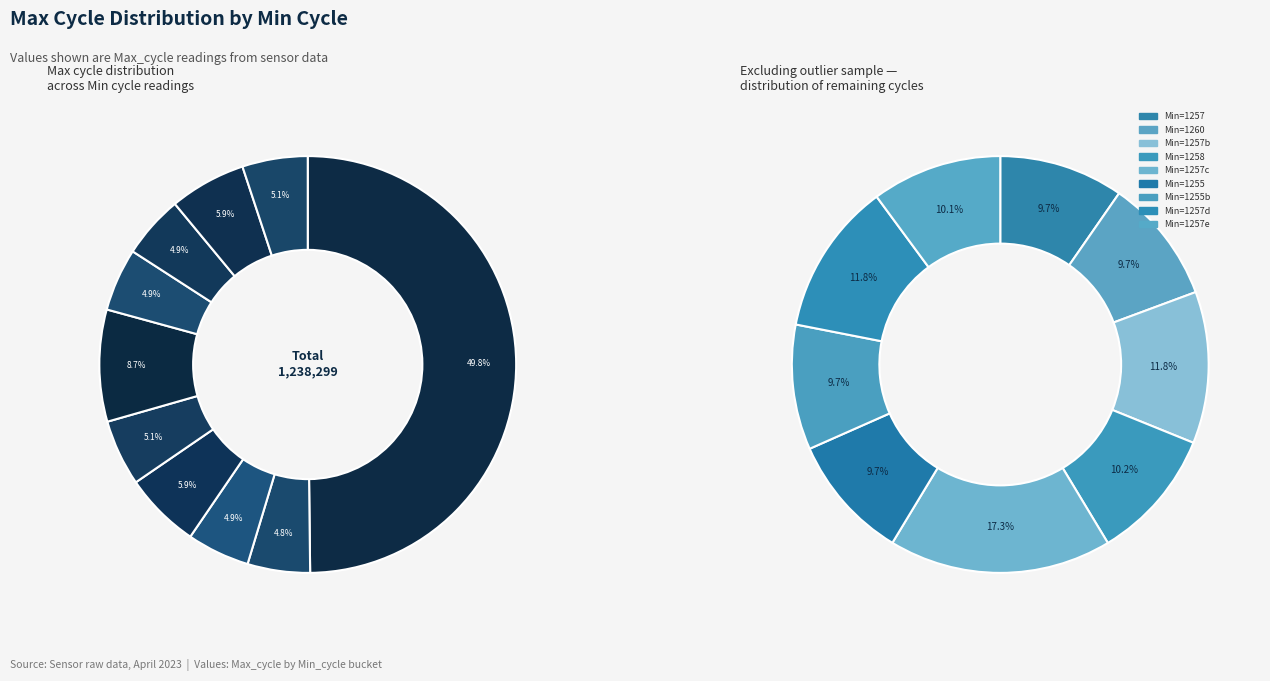

Which category has the smallest portion of the pie?

1257